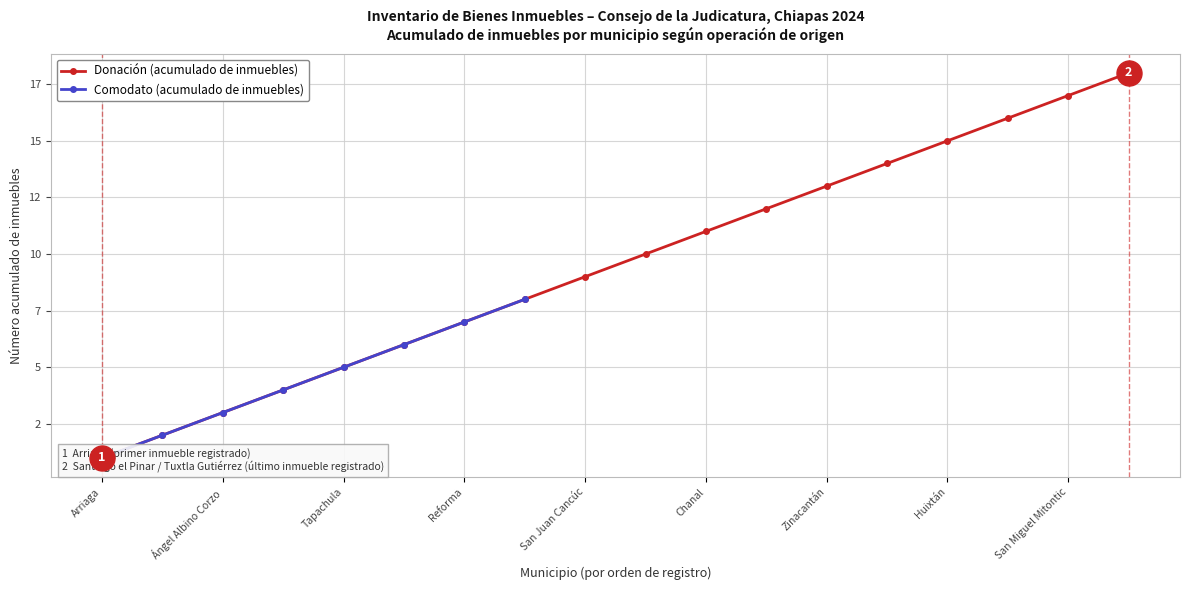

What is the change in value from Tonalá to Ocosingo?

+1